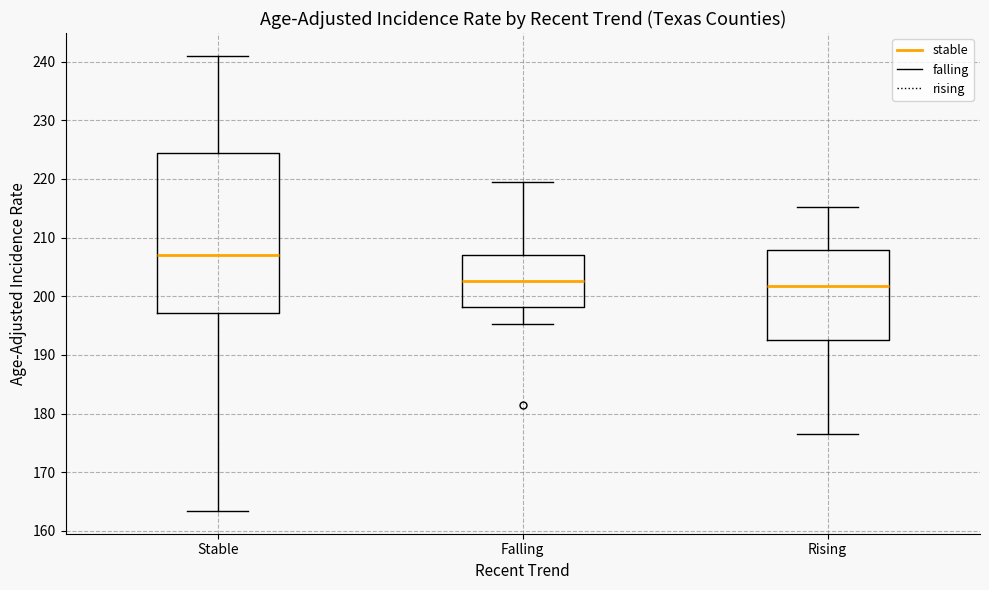

Reading left to right, transcribe this box plot: for each box, give where its median line is, the range the box spans, and where its two whiskers end, as read against the y-axis. The values are not printed on the chart, so give them approximately, as read against the axis.

Stable: median 207, box 197 to 224, whiskers 163 to 241
Falling: median 203, box 198 to 207, whiskers 195 to 220
Rising: median 202, box 193 to 208, whiskers 177 to 215